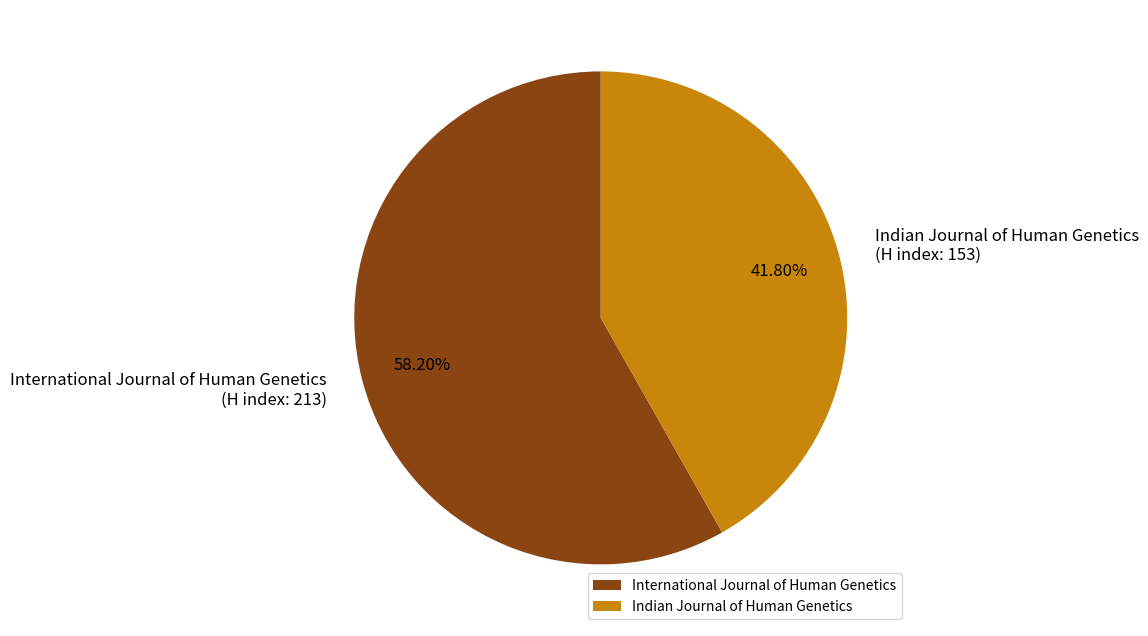

Does any single category account for the majority?

Yes